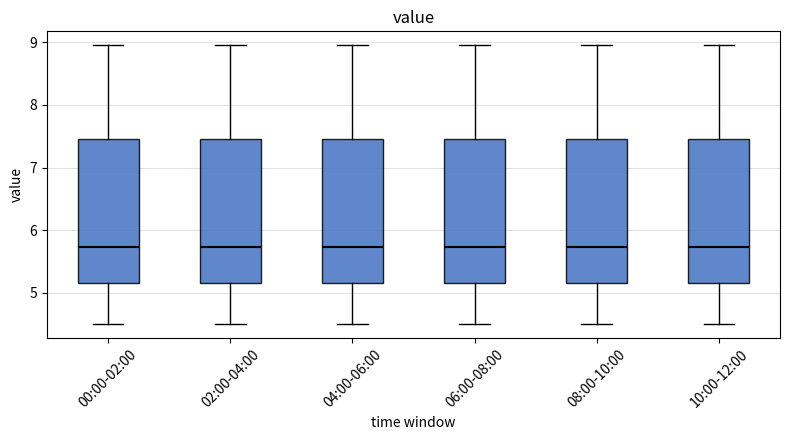

Reading left to right, read every box against the y-axis: the position of its median line, the range the box covers, and the ends of its whiskers. The values are not printed on the chart, so give them approximately, as read against the axis.

00:00-02:00: median 5.7, box 5.2 to 7.5, whiskers 4.5 to 9.0
02:00-04:00: median 5.7, box 5.2 to 7.5, whiskers 4.5 to 9.0
04:00-06:00: median 5.7, box 5.2 to 7.5, whiskers 4.5 to 9.0
06:00-08:00: median 5.7, box 5.2 to 7.5, whiskers 4.5 to 9.0
08:00-10:00: median 5.7, box 5.2 to 7.5, whiskers 4.5 to 9.0
10:00-12:00: median 5.7, box 5.2 to 7.5, whiskers 4.5 to 9.0